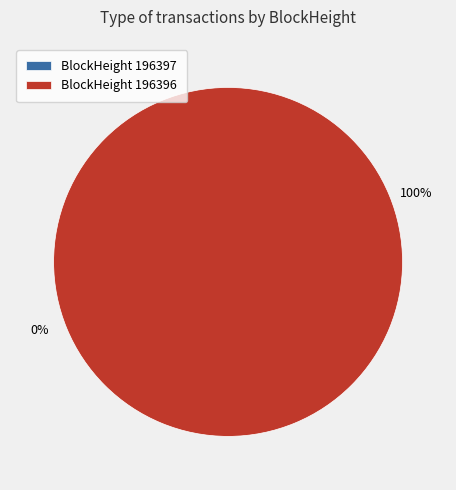

Which category accounts for the majority?

196396